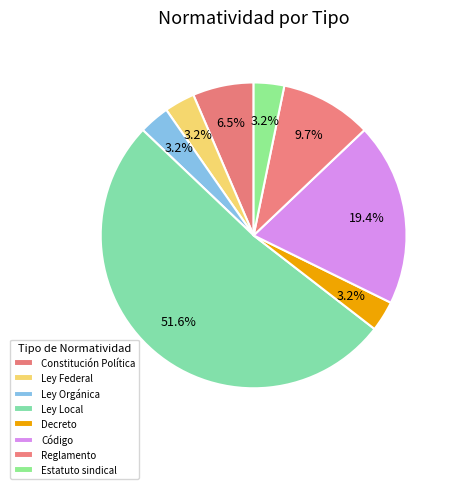

How many segments does this pie chart have?

8